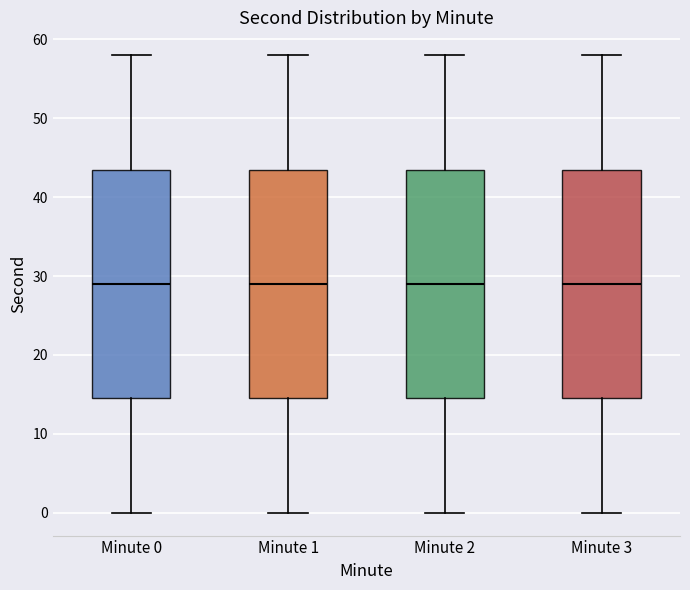

Reading left to right, read every box against the y-axis: the position of its median line, the range the box covers, and the ends of its whiskers. The values are not printed on the chart, so give them approximately, as read against the axis.

Minute 0: median 29, box 15 to 44, whiskers 0 to 58
Minute 1: median 29, box 15 to 44, whiskers 0 to 58
Minute 2: median 29, box 15 to 44, whiskers 0 to 58
Minute 3: median 29, box 15 to 44, whiskers 0 to 58